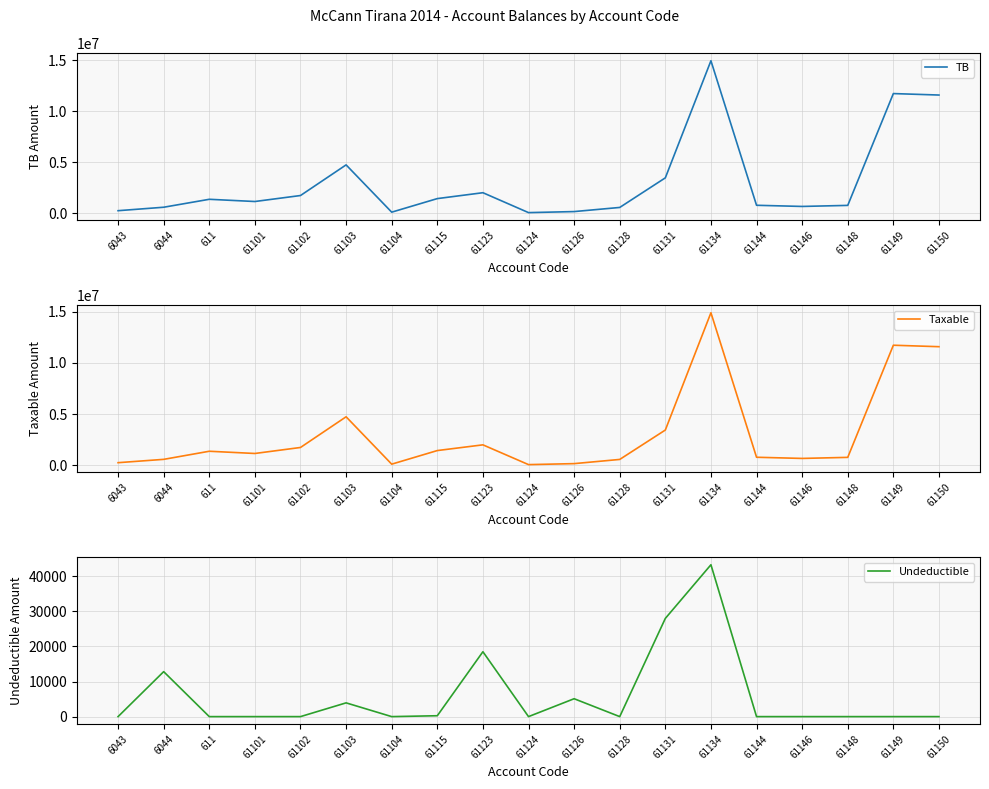

Reading left to right, transcribe all the data shown in this chart.

TB: 6043=250227.1	6044=588118.9	611=1366068.5	61101=1149043.7	61102=1735151.5	61103=4735066.9	61104=105900.0	61115=1434003.2	61123=2010362.2	61124=61813.2	61126=163090.0	61128=567460.5	61131=3465988.5	61134=14931158.8	61144=779642.1	61146=666085.5	61148=769080.9	61149=11717876.6	61150=11574631.1
Taxable: 6043=250227.1	6044=575296.9	611=1366068.5	61101=1149043.7	61102=1735151.5	61103=4731146.9	61104=105900.0	61115=1433753.2	61123=1991862.2	61124=61813.2	61126=157990.0	61128=567460.5	61131=3437988.5	61134=14887859.8	61144=779642.1	61146=666085.5	61148=769080.9	61149=11717876.6	61150=11574631.1
Undeductible: 6043=0.0	6044=12822.0	611=0.0	61101=0.0	61102=0.0	61103=3920.0	61104=0.0	61115=250.0	61123=18500.0	61124=0.0	61126=5100.0	61128=0.0	61131=28000.0	61134=43299.0	61144=0.0	61146=0.0	61148=0.0	61149=0.0	61150=0.0